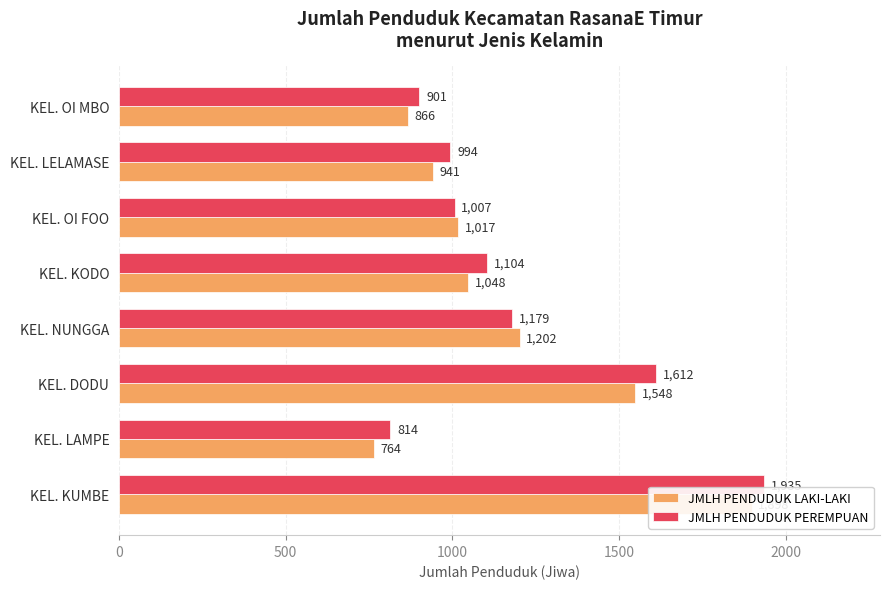

What is the difference between the JMLH PENDUDUK LAKI-LAKI values at KEL. KUMBE and KEL. OI MBO?

1032